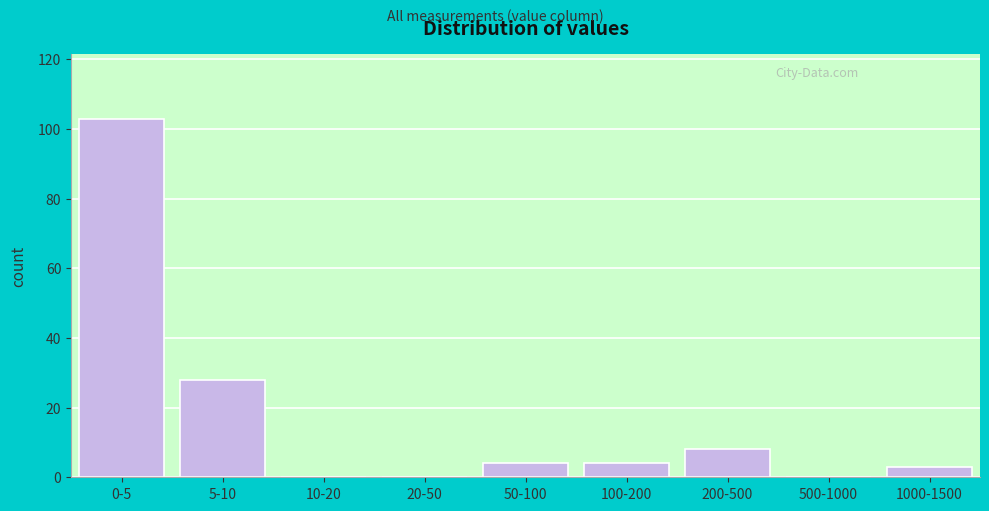

Reading left to right, extract all data points from this chart.

0-5=103	5-10=28	10-20=0	20-50=0	50-100=4	100-200=4	200-500=8	500-1000=0	1000-1500=3